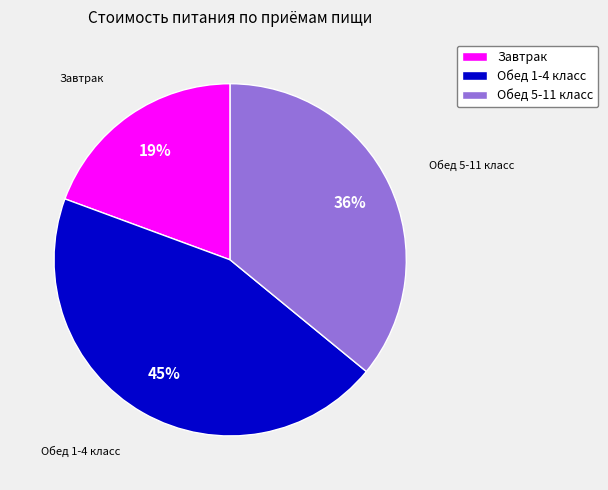

What is the ratio of the value at Завтрак to the value at Обед 5-11 класс?

0.5